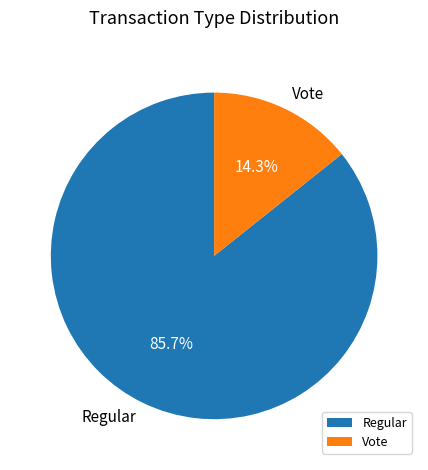

To the nearest percent, what is the difference between the largest and smallest slice percentages?

71%